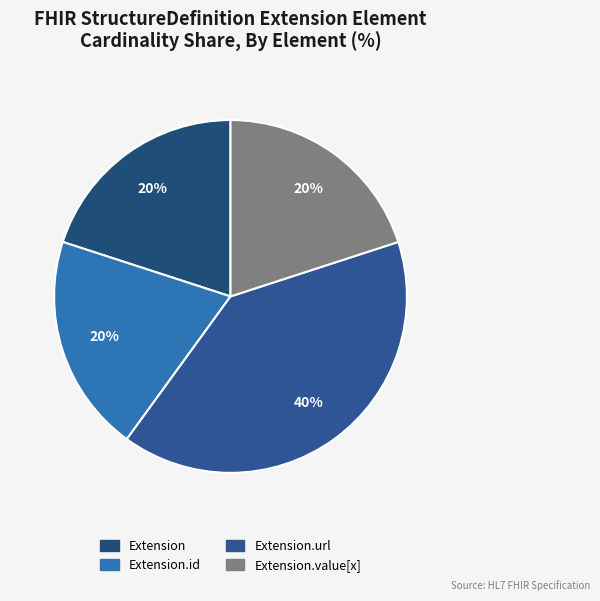

Count the number of slices in the pie.

4